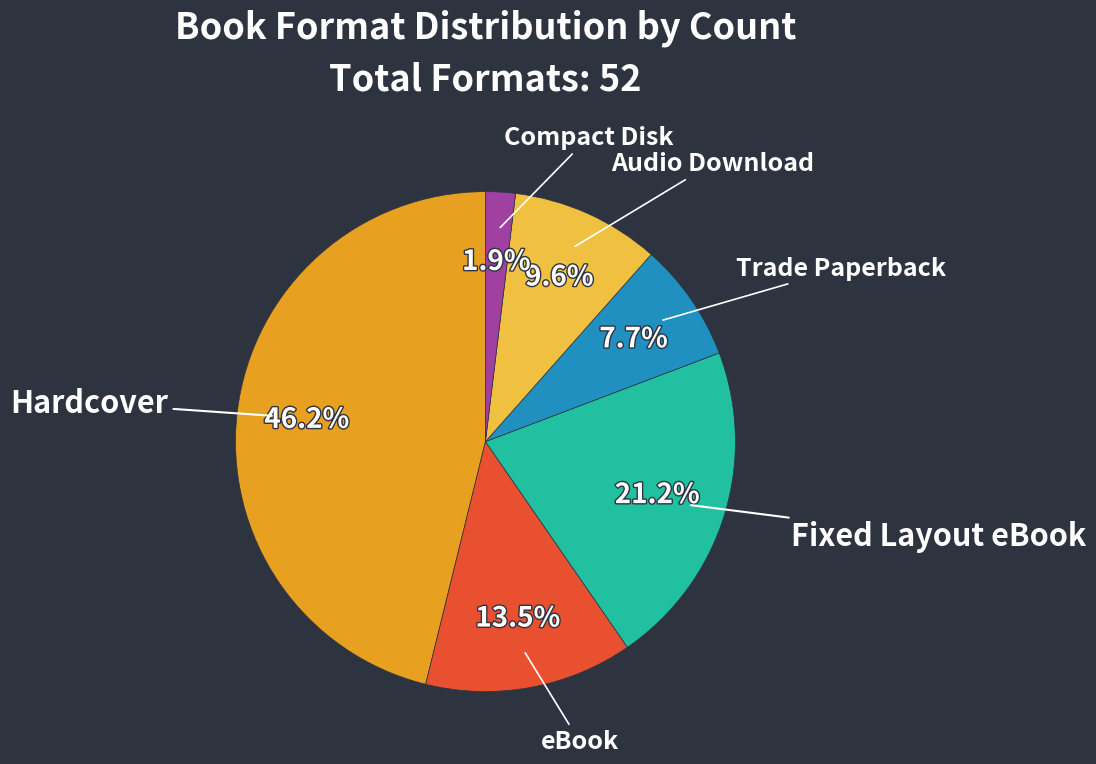

Does any single category account for the majority?

No